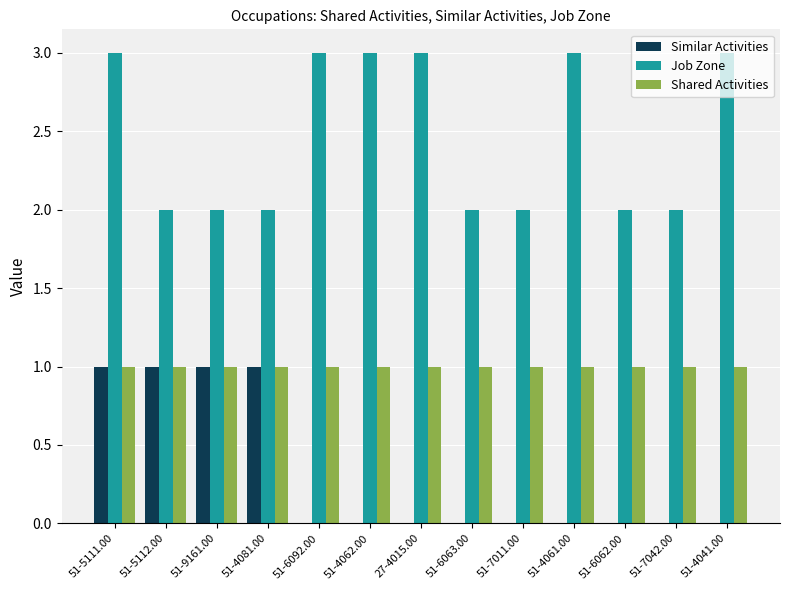

Is the value of Shared Activities at 51-5111.00 greater than the value of Job Zone at 51-5112.00?

No